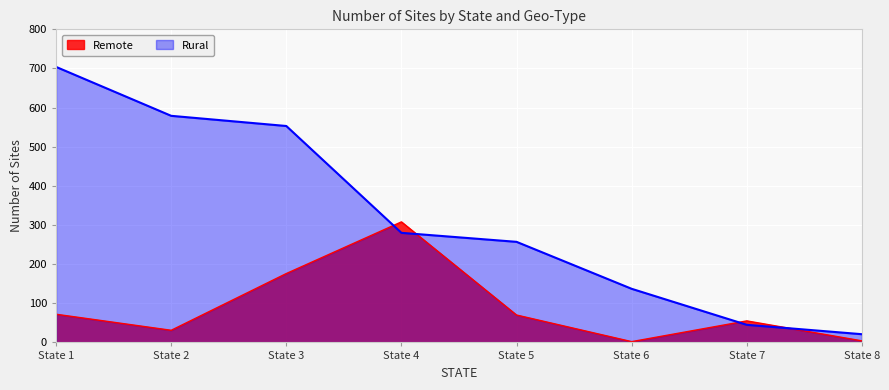

What is the value of the Rural point at the 8th from the left?

21